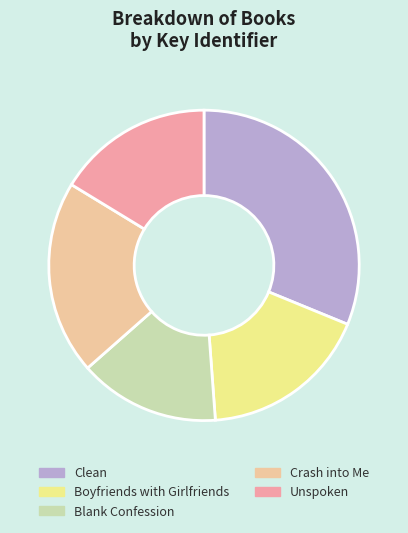

Is the sum of Unspoken and Crash into Me greater than half?

No